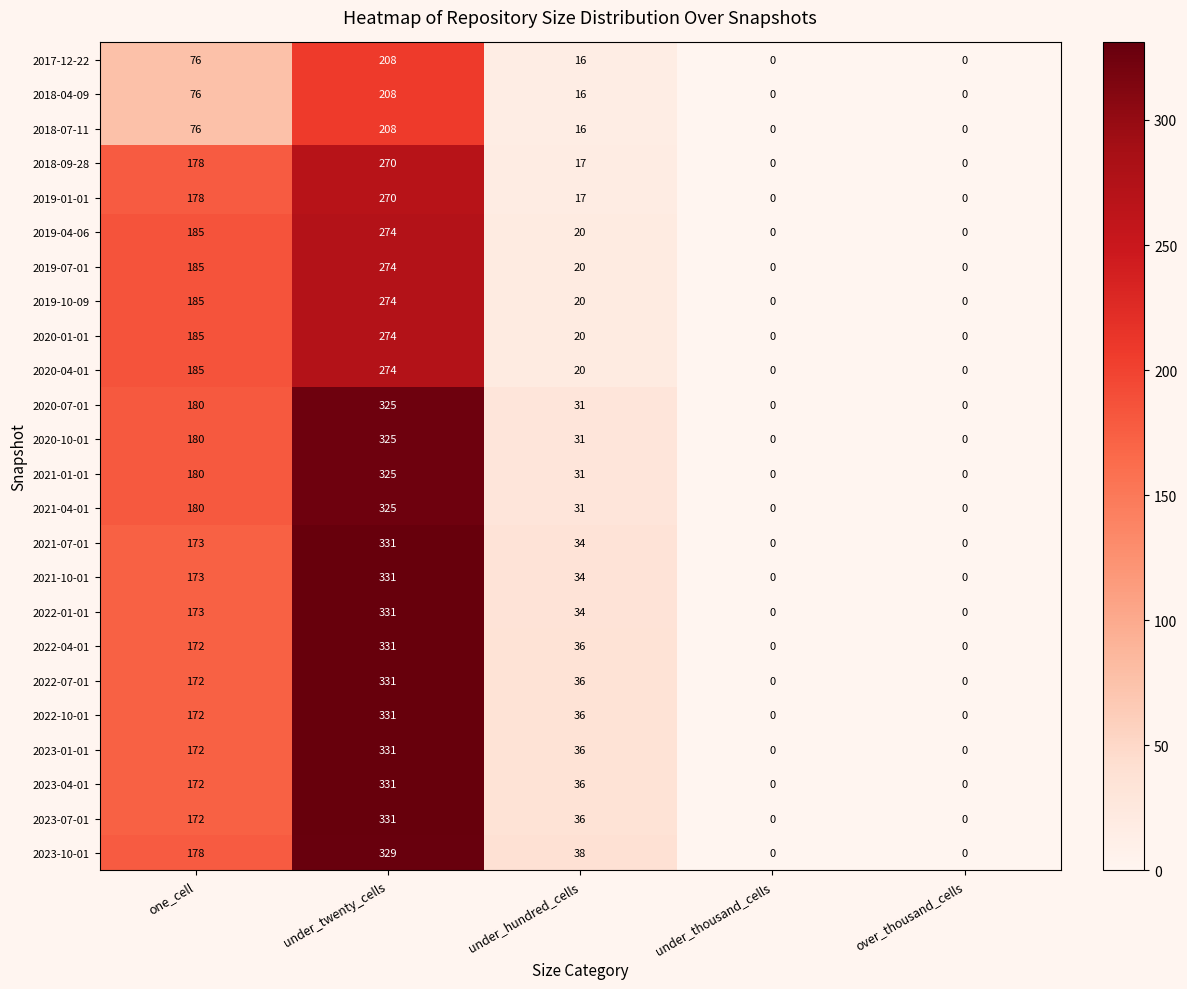

The 2021-04-01 series shows 0 at over_thousand_cells. True or false?

True